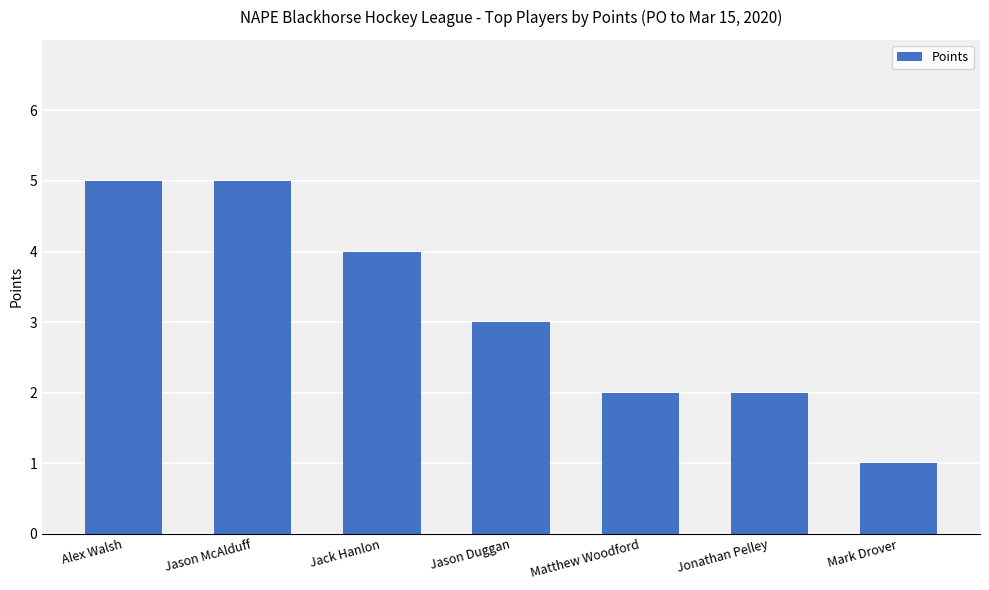

How many categories are shown in the chart?

7